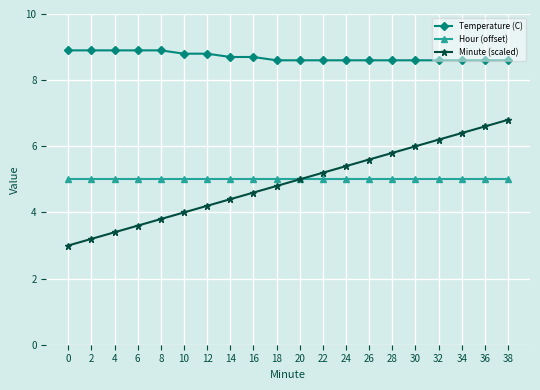

True or false: Minute (scaled) has more than 2 interior local peaks.

False